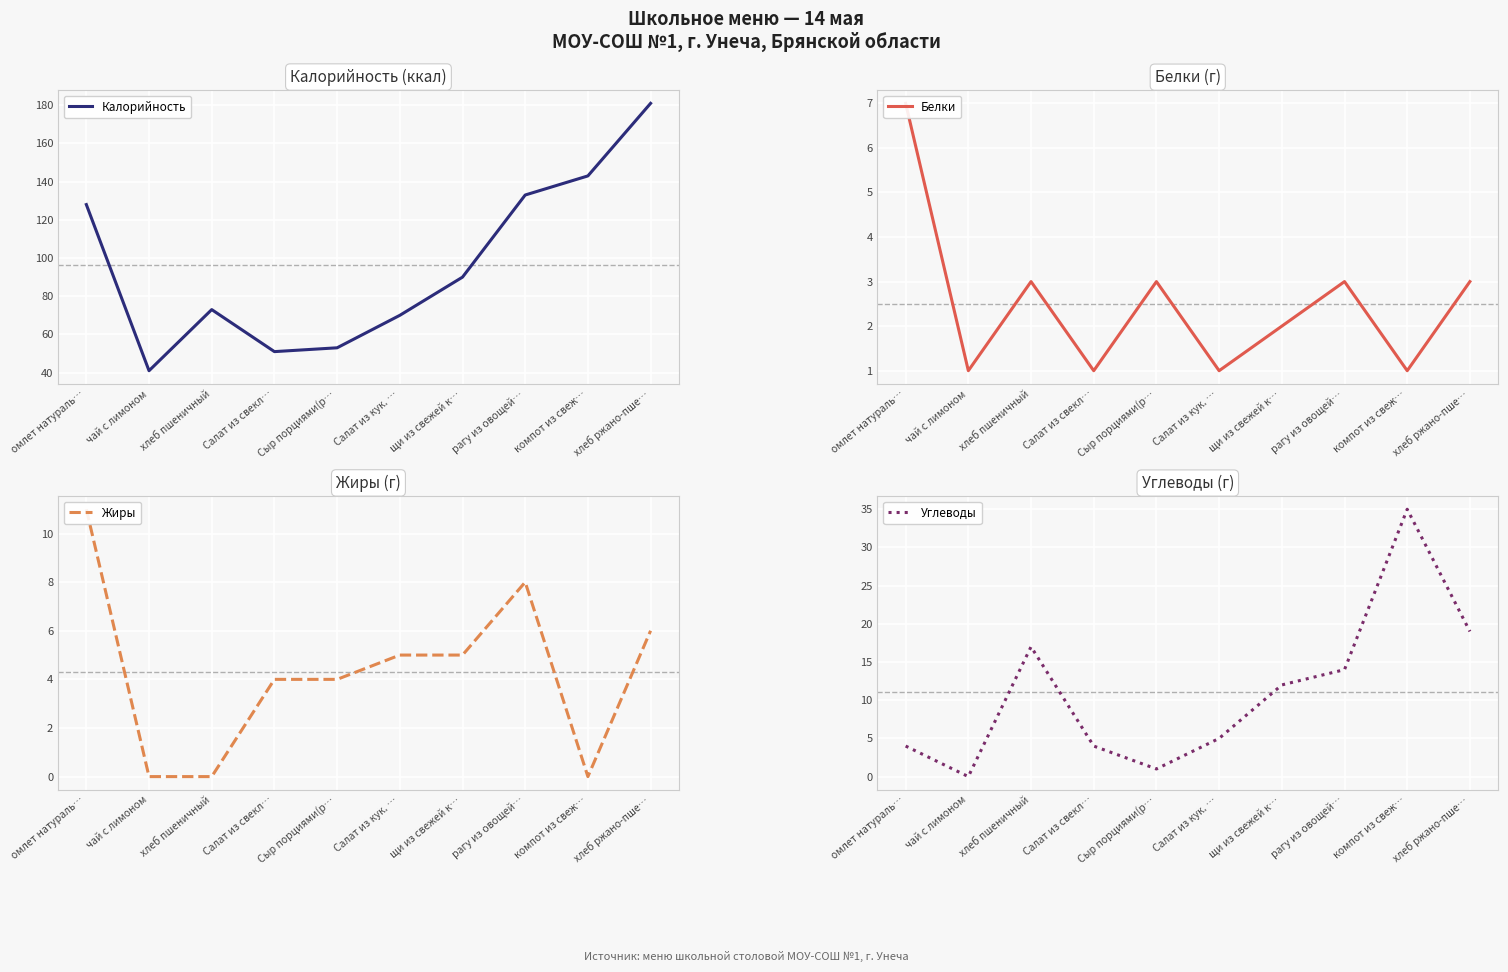

Reading left to right, what are all the values shown in this chart?

Калорийность: омлет натураль…=128	чай с лимоном=41	хлеб пшеничный=73	Салат из свекл…=51	Сыр порциями(р…=53	Салат из кук. …=70	щи из свежей к…=90	рагу из овощей…=133	компот из свеж…=143	хлеб ржано-пше…=181
Белки: омлет натураль…=7	чай с лимоном=1	хлеб пшеничный=3	Салат из свекл…=1	Сыр порциями(р…=3	Салат из кук. …=1	щи из свежей к…=2	рагу из овощей…=3	компот из свеж…=1	хлеб ржано-пше…=3
Жиры: омлет натураль…=11	чай с лимоном=0	хлеб пшеничный=0	Салат из свекл…=4	Сыр порциями(р…=4	Салат из кук. …=5	щи из свежей к…=5	рагу из овощей…=8	компот из свеж…=0	хлеб ржано-пше…=6
Углеводы: омлет натураль…=4	чай с лимоном=0	хлеб пшеничный=17	Салат из свекл…=4	Сыр порциями(р…=1	Салат из кук. …=5	щи из свежей к…=12	рагу из овощей…=14	компот из свеж…=35	хлеб ржано-пше…=19